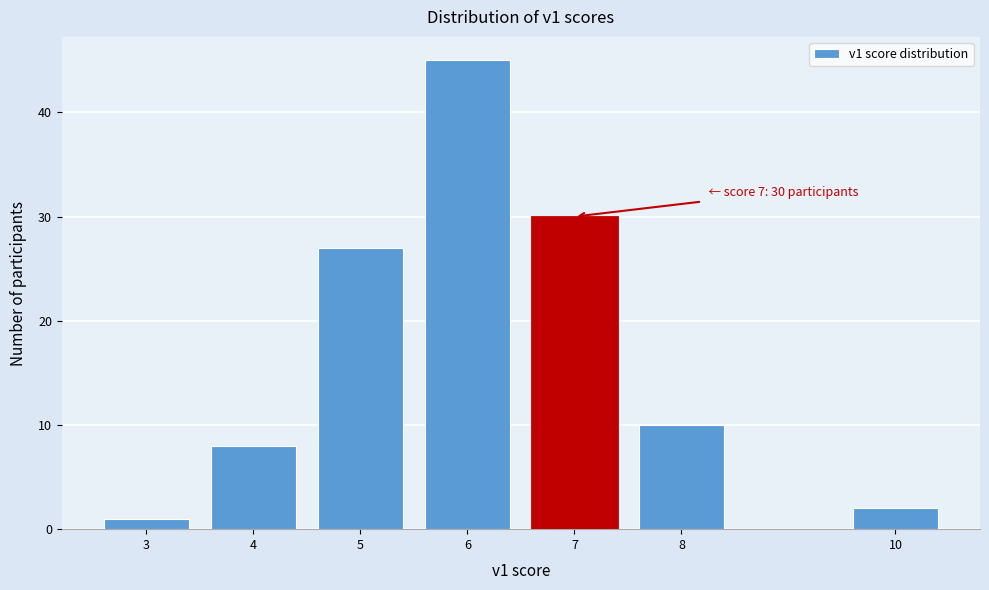

Reading left to right, what are all the values shown in this chart?

1	8	27	45	30	10	2